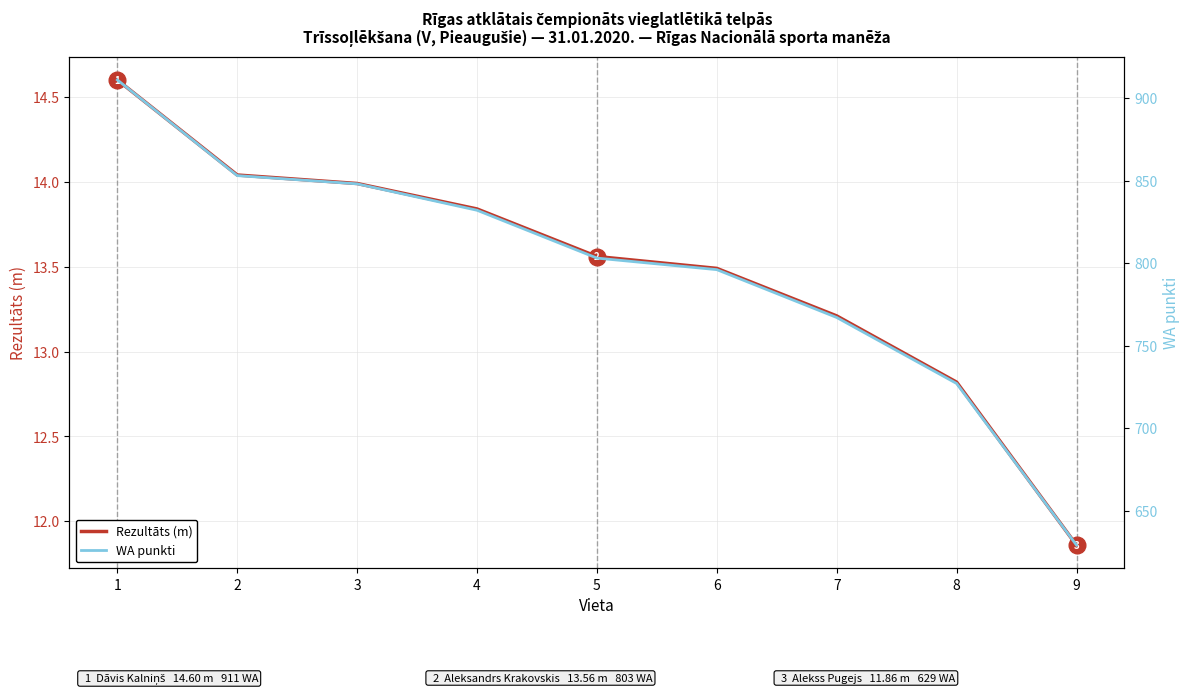

What is the highest value of the Rezultāts (m) series?

14.6